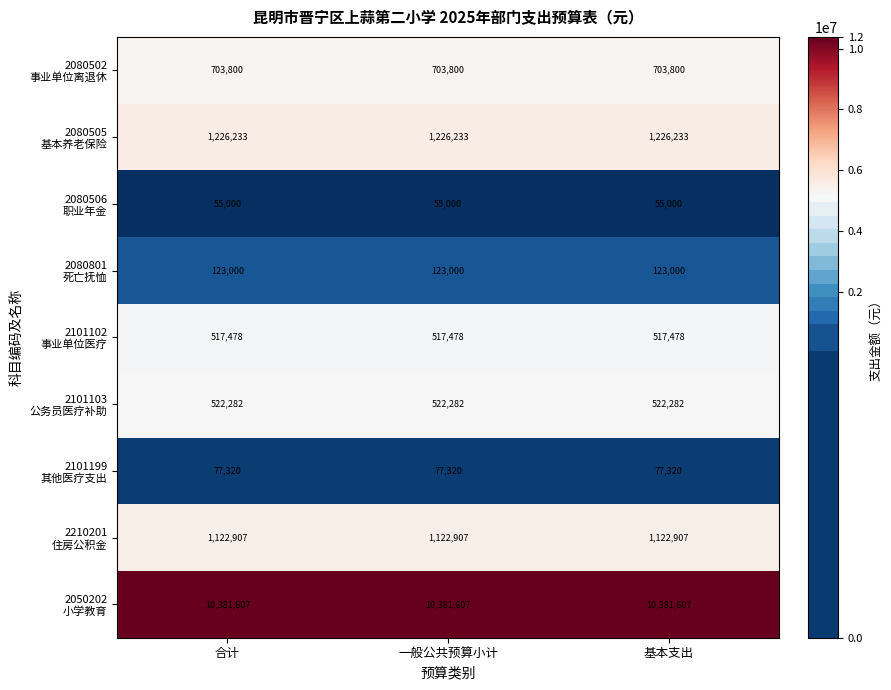

At how many categories does at least one series exceed 3513291?

3